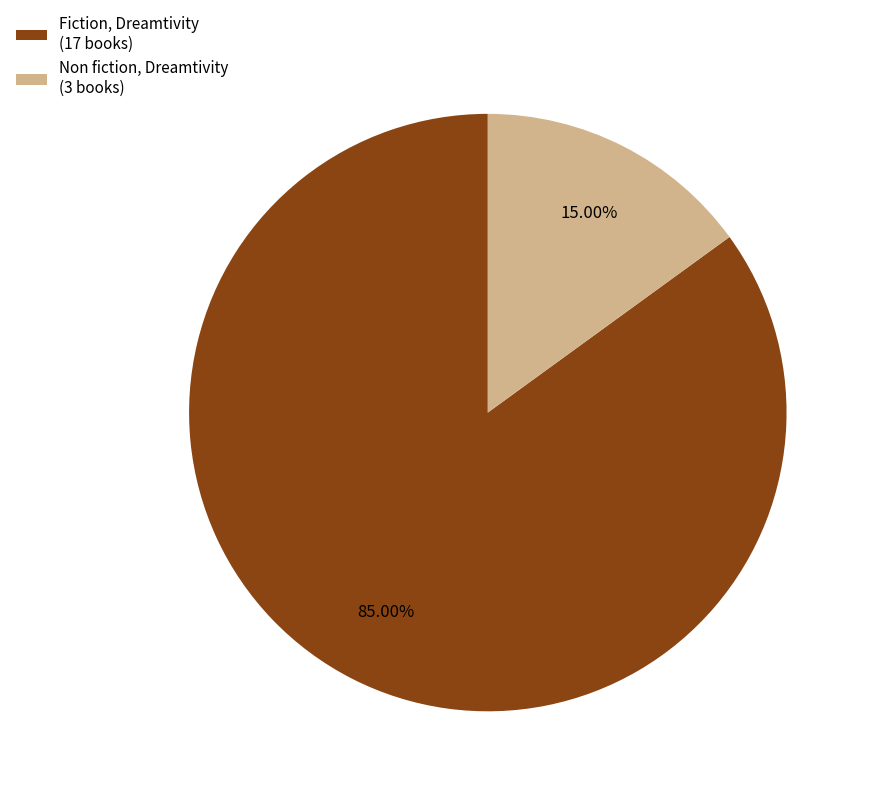

Approximately how many times larger is the value at Fiction, Dreamtivity (17 books) compared to Non fiction, Dreamtivity (3 books)?

5.7